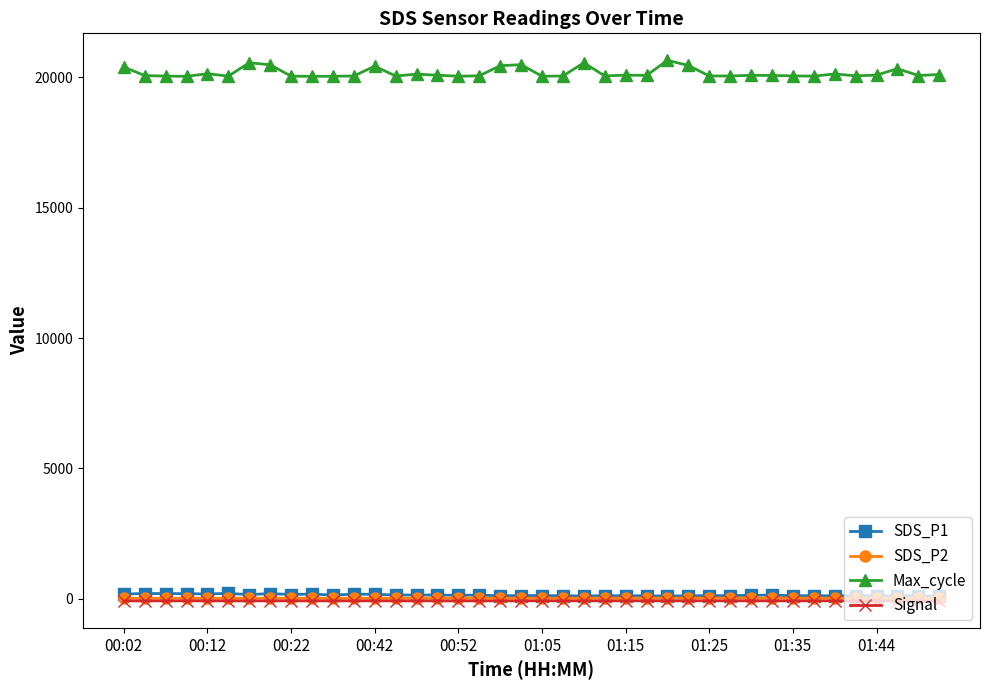

True or false: Max_cycle and SDS_P2 intersect in this chart.

False